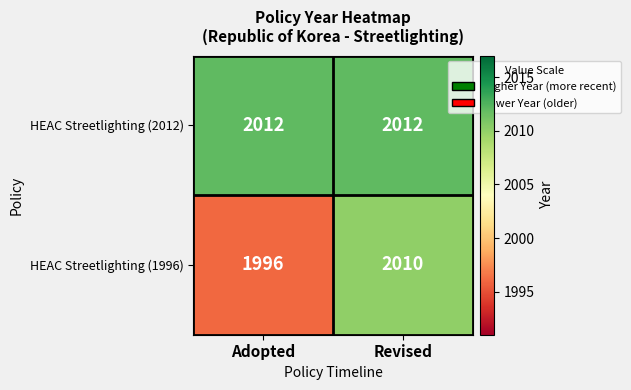

At how many categories does at least one series exceed 2001?

2